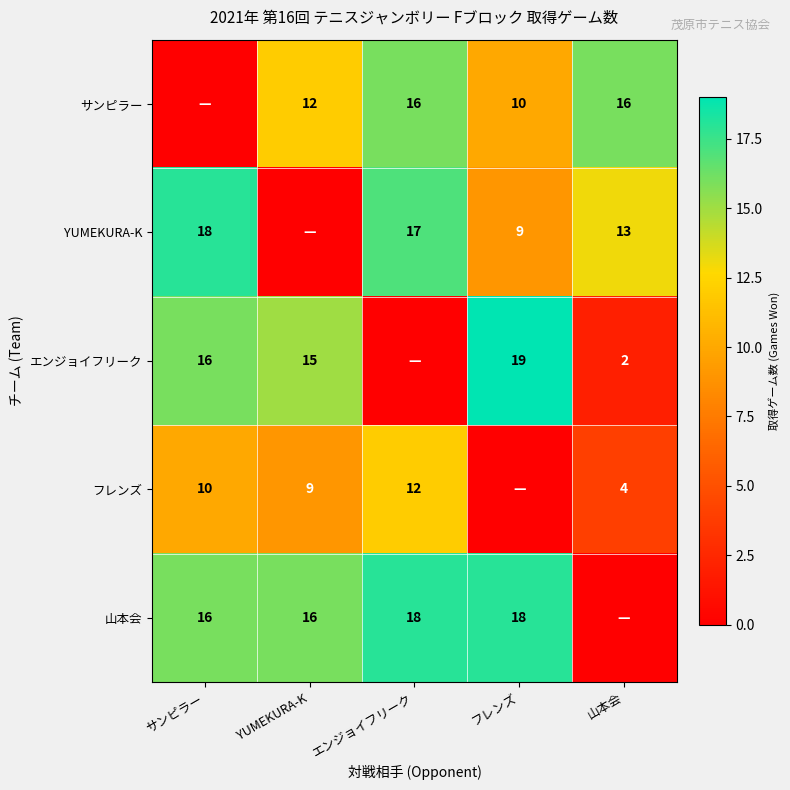

What is the sum of the 山本会 values at サンピラー and YUMEKURA-K?

32